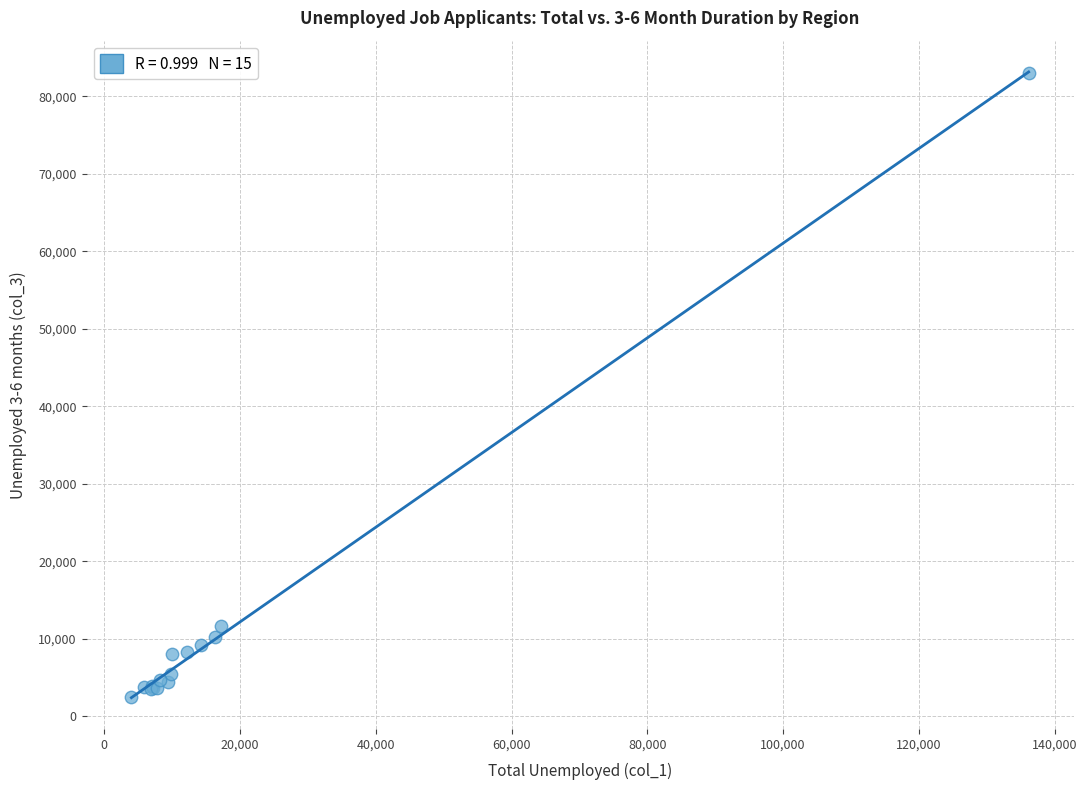

What Y value in the scatter plot is closest to 42757?

11605